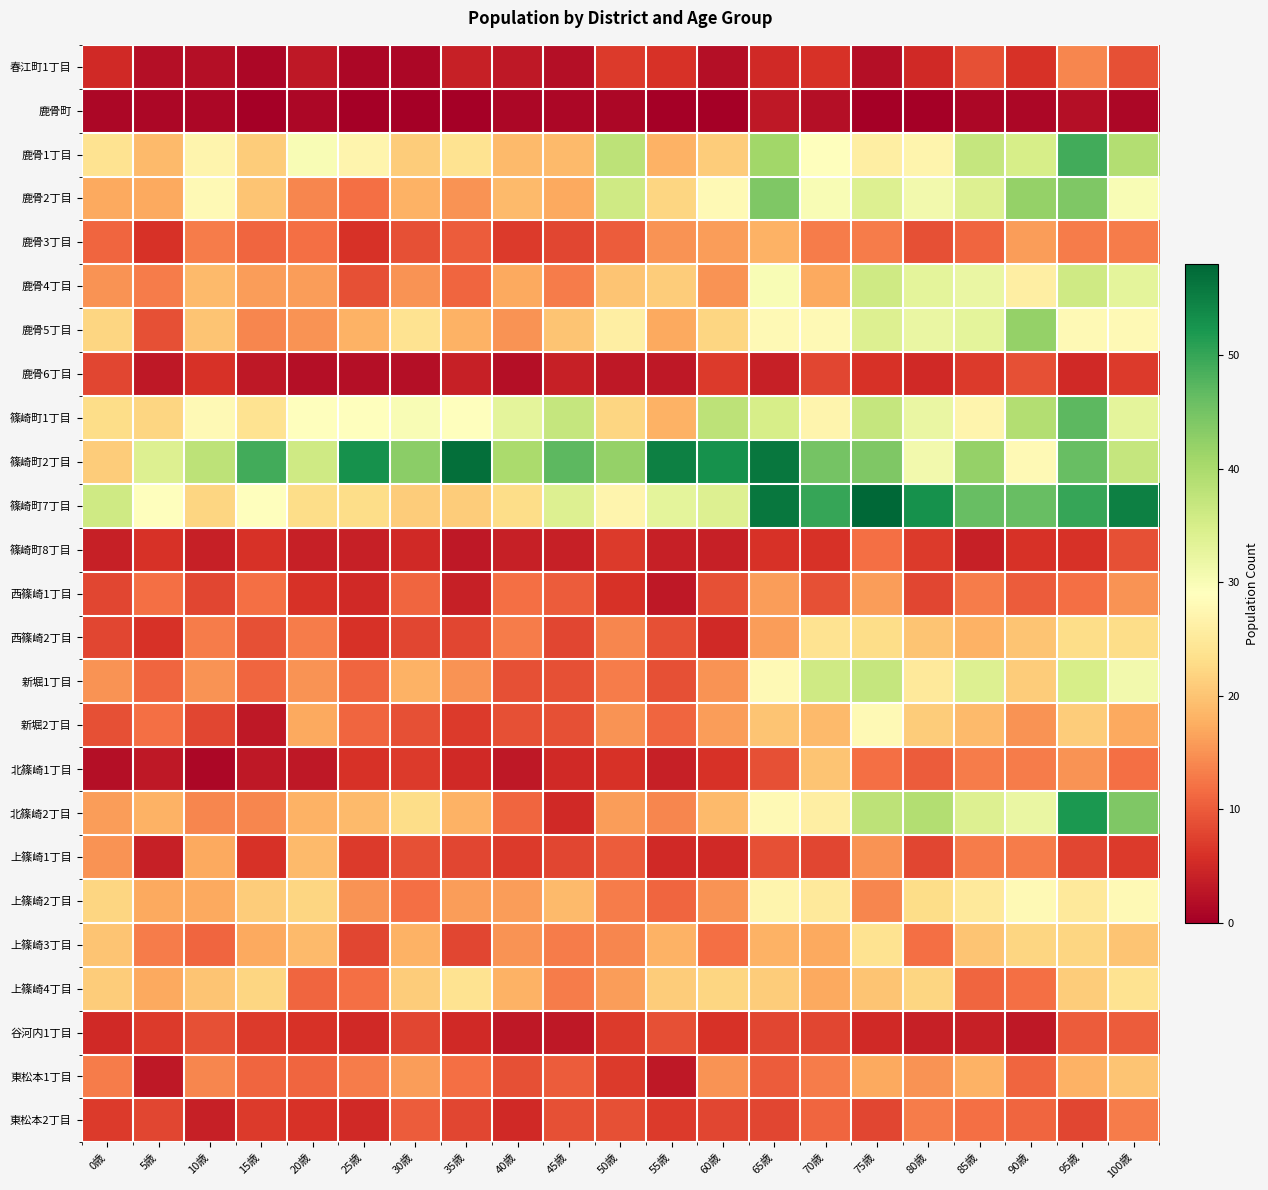

What is the total value across all series at 90歳?

507